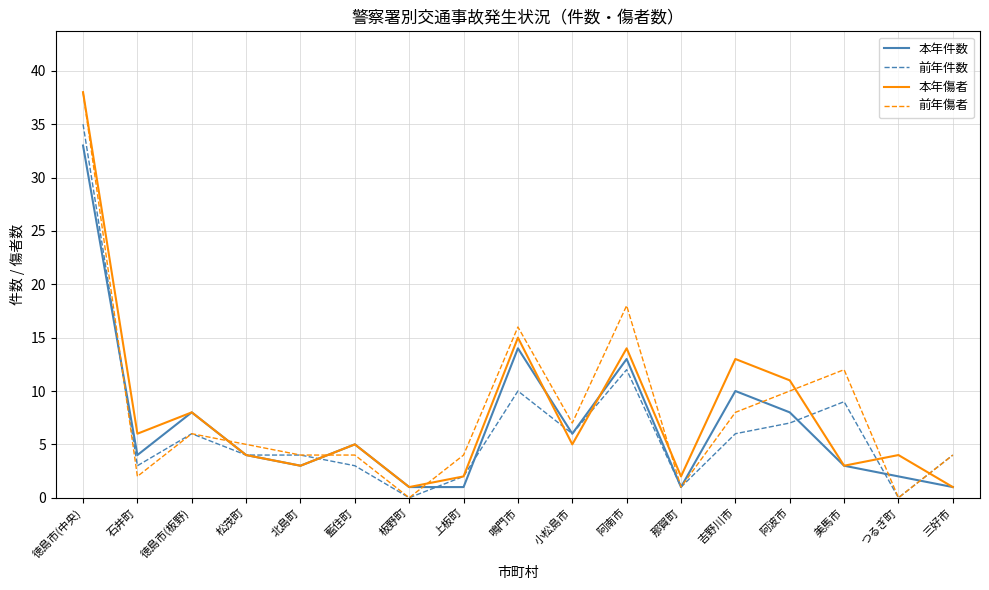

Is the value of 本年傷者 at 徳島市(中央) greater than the value of 前年傷者 at 三好市?

Yes